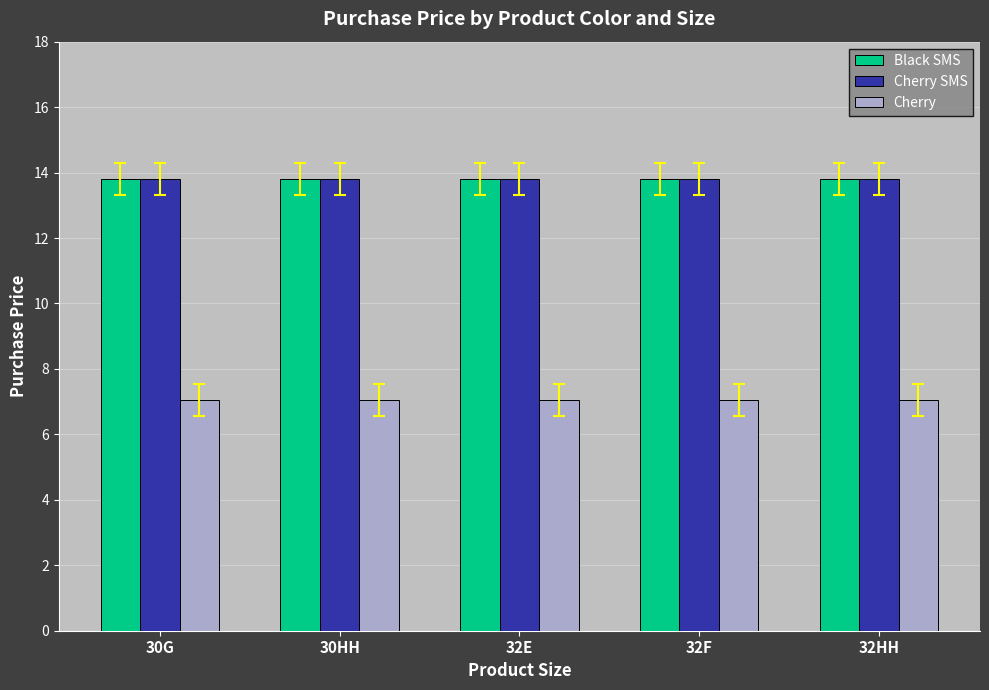

What is the average value of the Black SMS series?

13.8